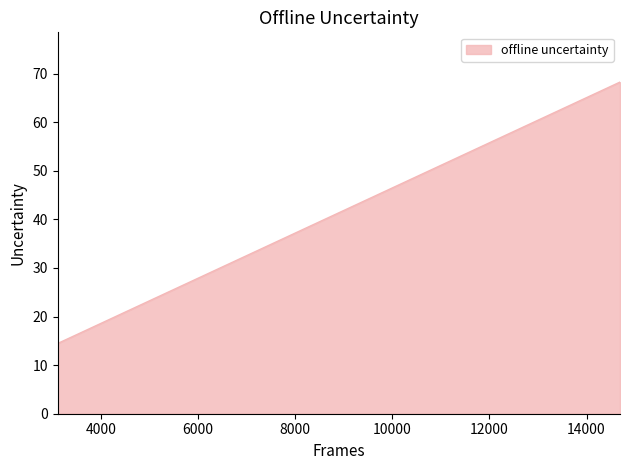

How many values exceed 17?

2